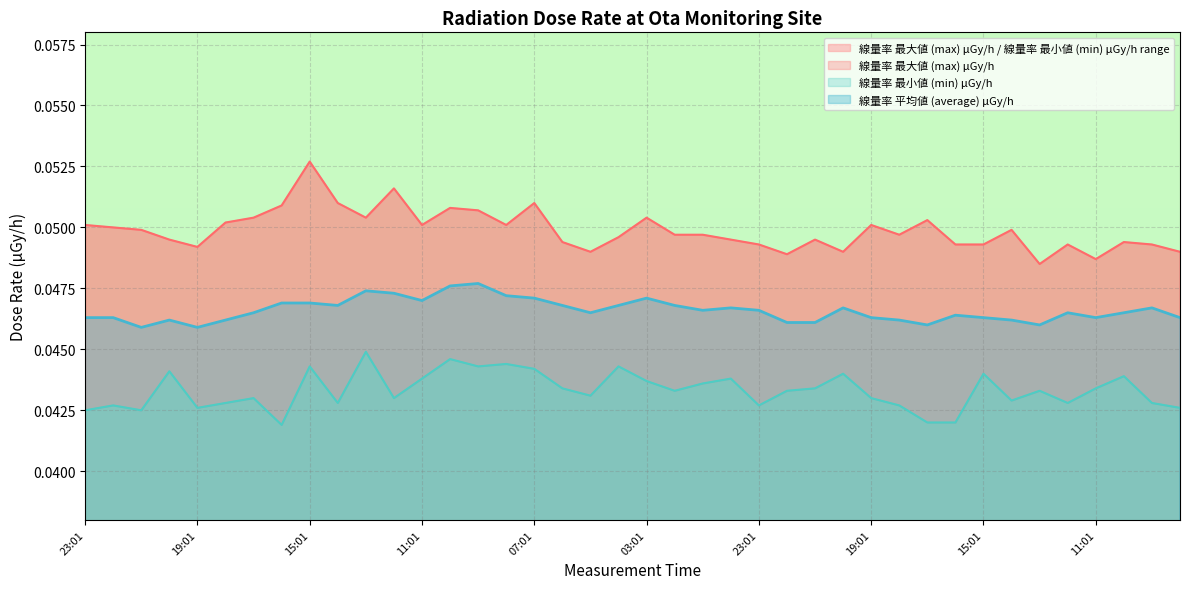

What is the label of the 13th point from the right?

20:01